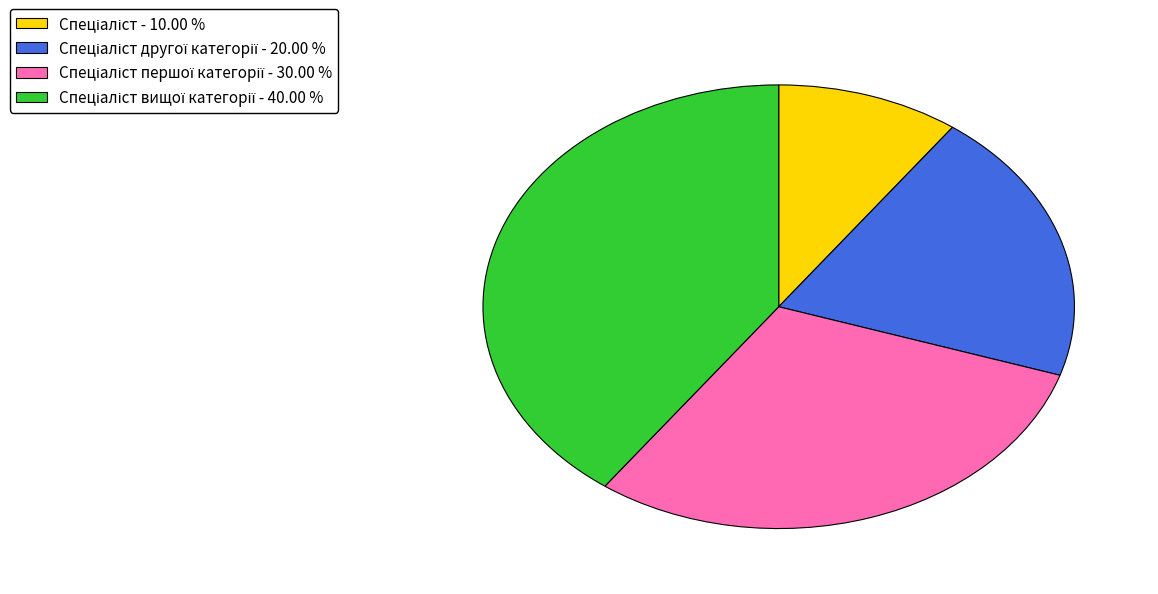

Is there a majority slice in this chart?

No